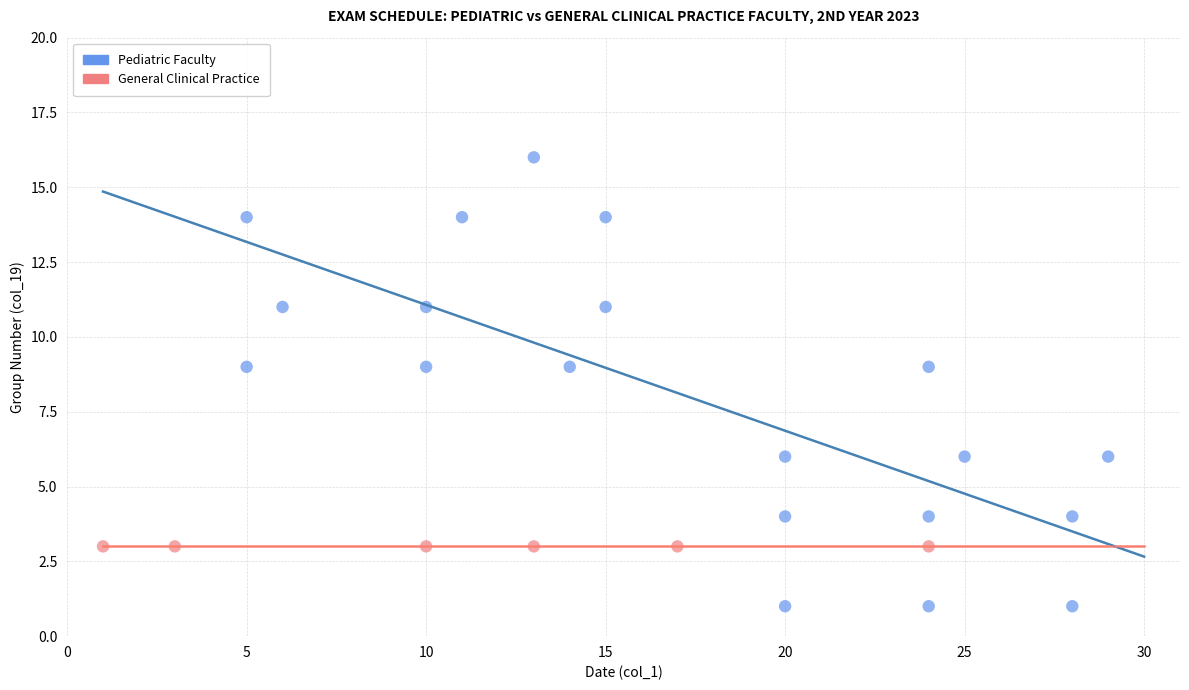

Which series contains the lowest Y value?

Pediatric Faculty